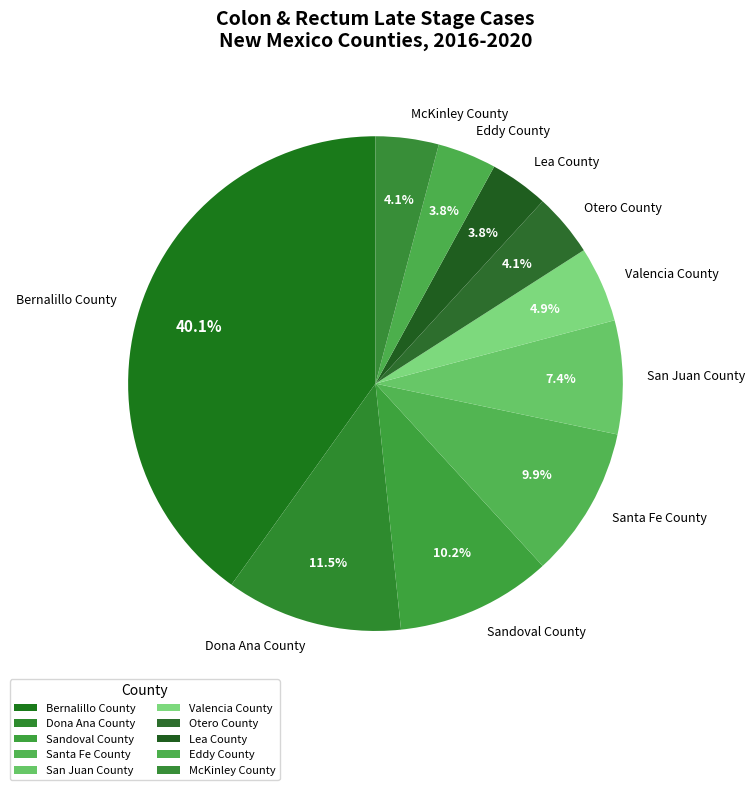

Which category has the biggest portion of the pie?

Bernalillo County